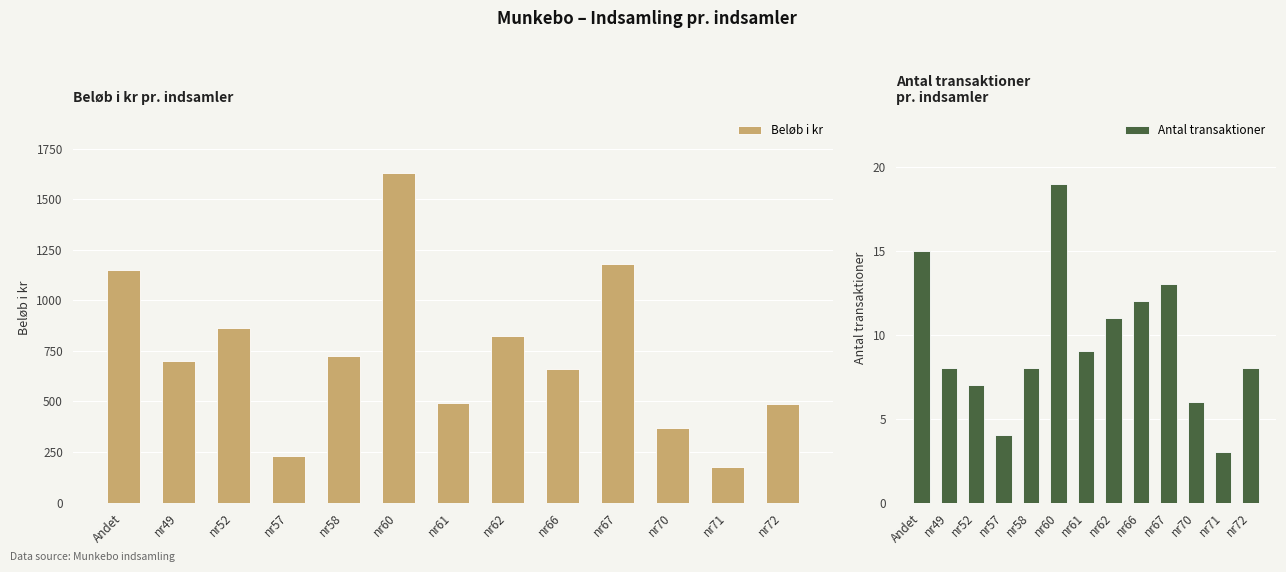

Is it true that Antal transaktioner equals 12 at nr66?

True